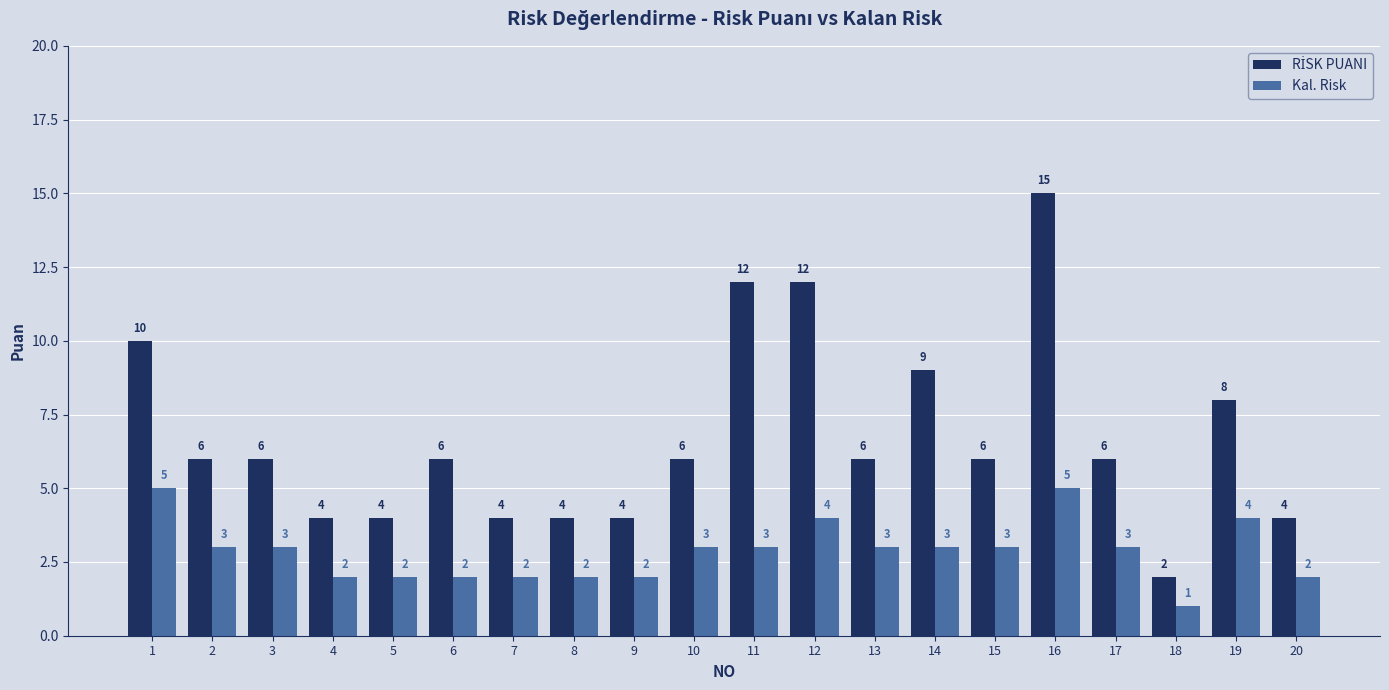

How many distinct data groups are displayed?

2